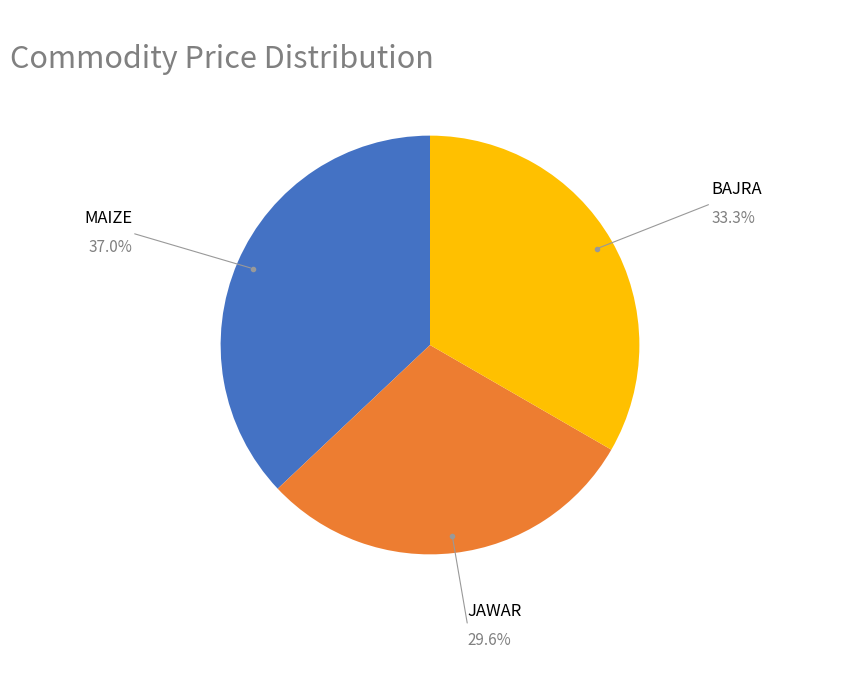

Is there a majority slice in this chart?

No